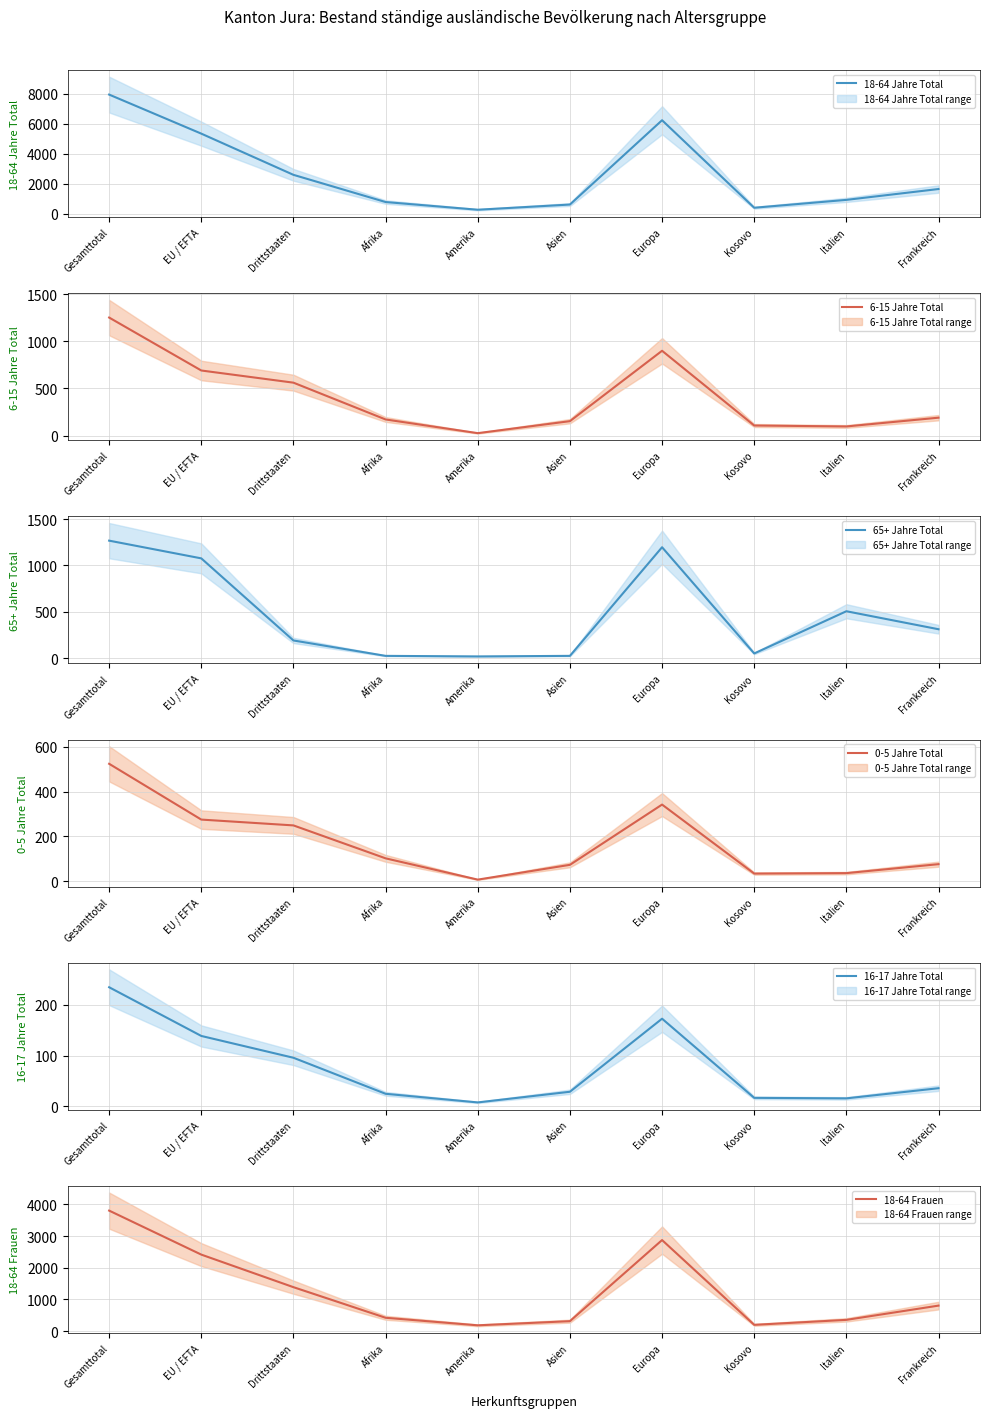

What is the minimum value for 16-17 Jahre Total (mean)?

8